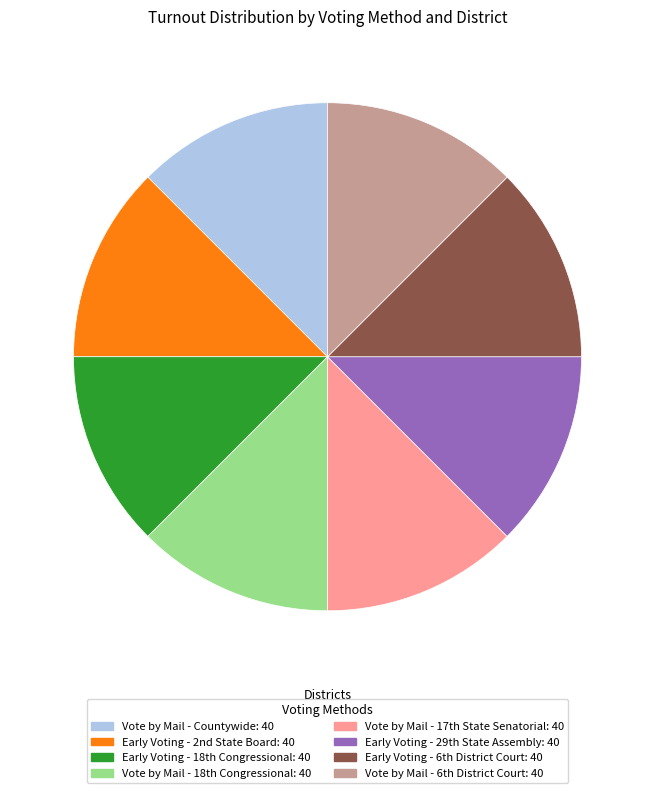

Does any single category account for the majority?

No